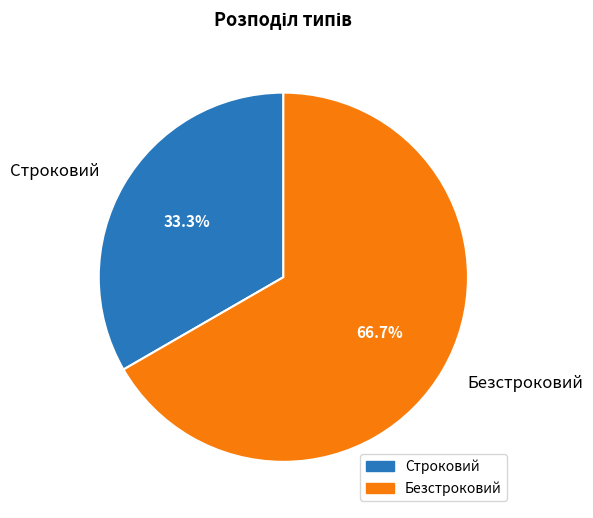

Does Безстроковий account for over 50% of the chart?

Yes